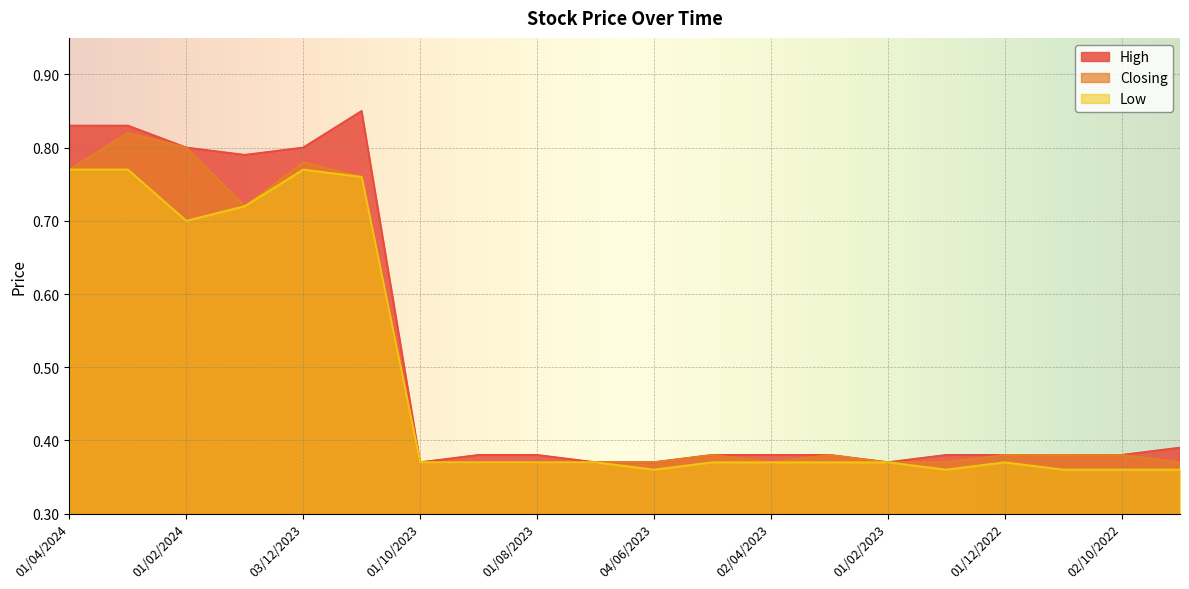

At which label is High closest to 0?

01/10/2023